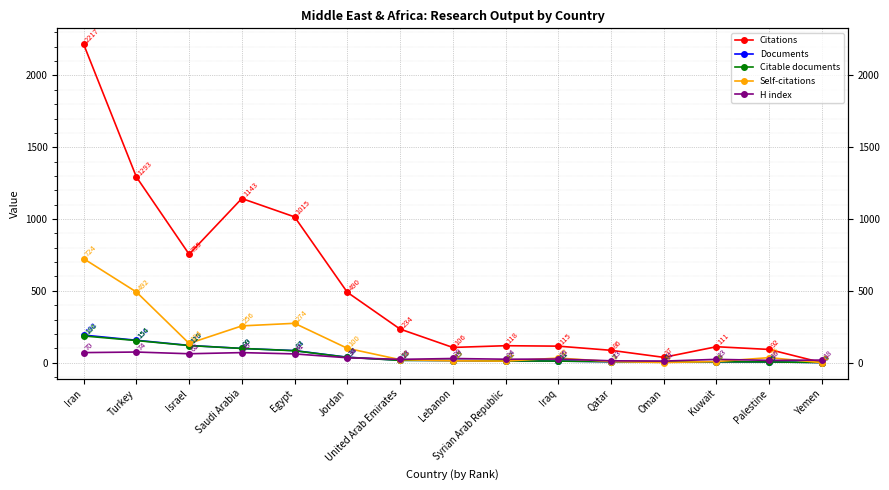

The Documents series shows 64 at Jordan. True or false?

False